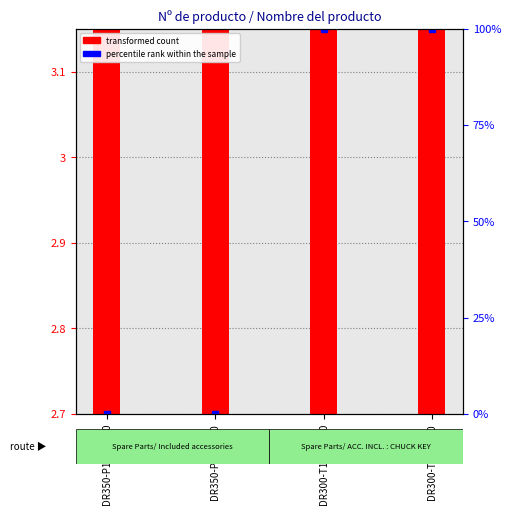

Where is transformed count nearest to the value 0?

DR350-P550-C10